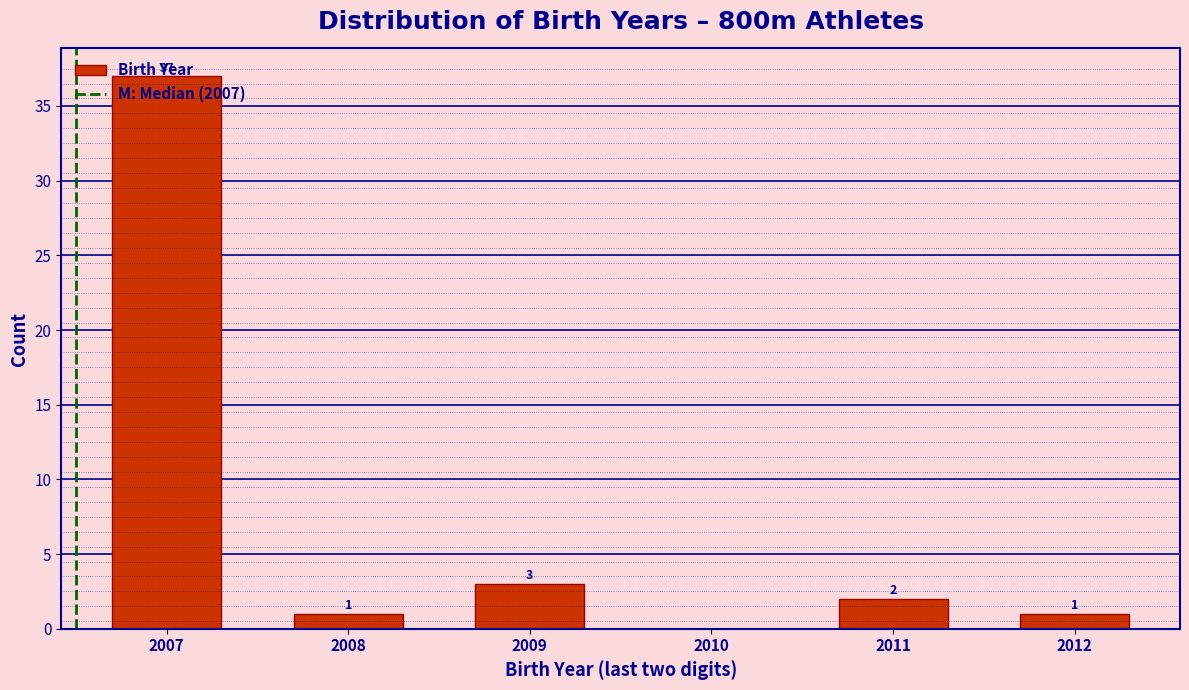

Which has a higher value, 2007 or 2009?

2007